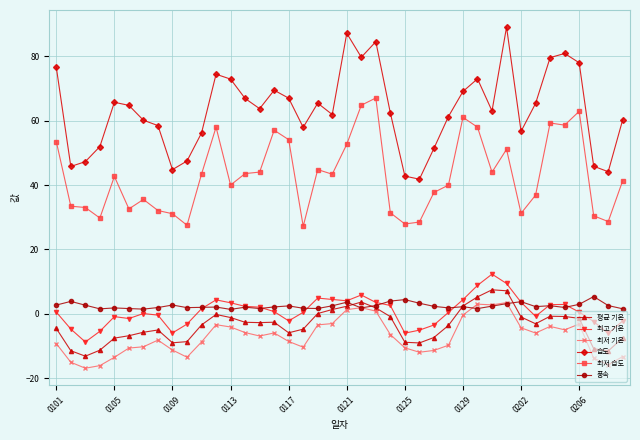

What are all the series names shown in the legend?

평균 기온, 최고 기온, 최저 기온, 습도, 최저 습도, 풍속